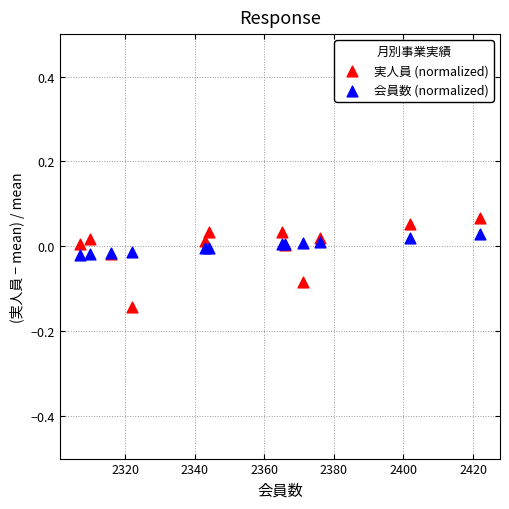

Which series has the widest spread of Y values?

実人員 (normalized)